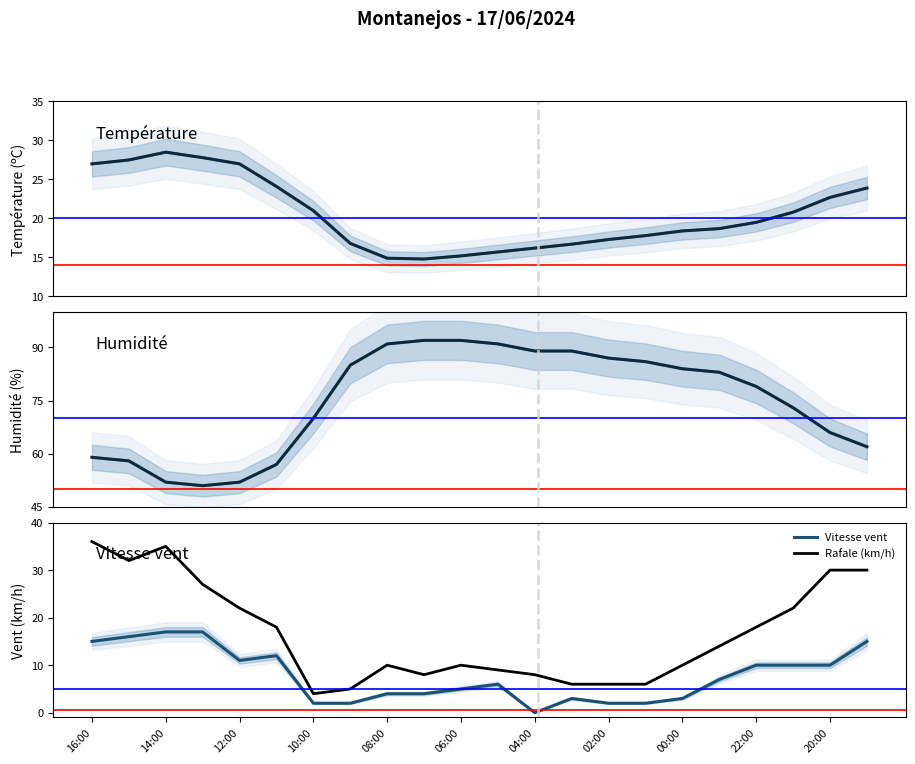

Rank the series at 12:00 from lowest to highest value.

Vitesse vent, Rafale (km/h), Température, Humidité